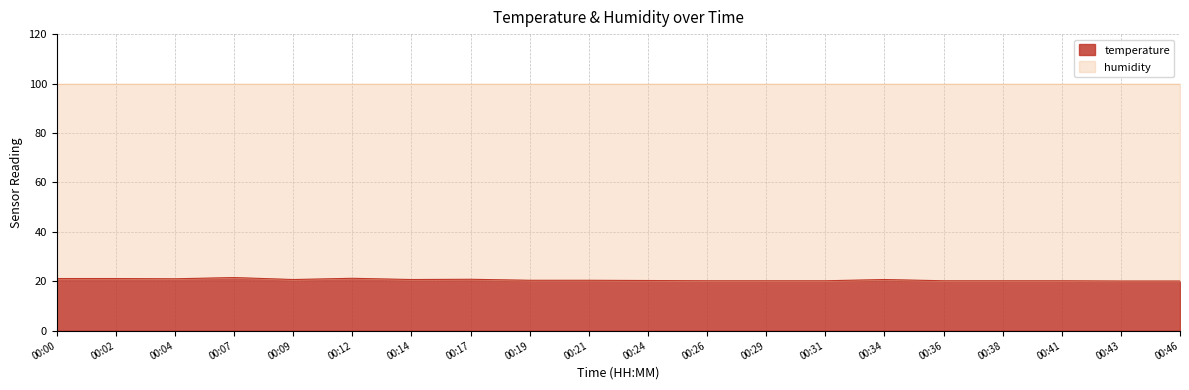

True or false: the data shows 31.7 at 00:07.

False